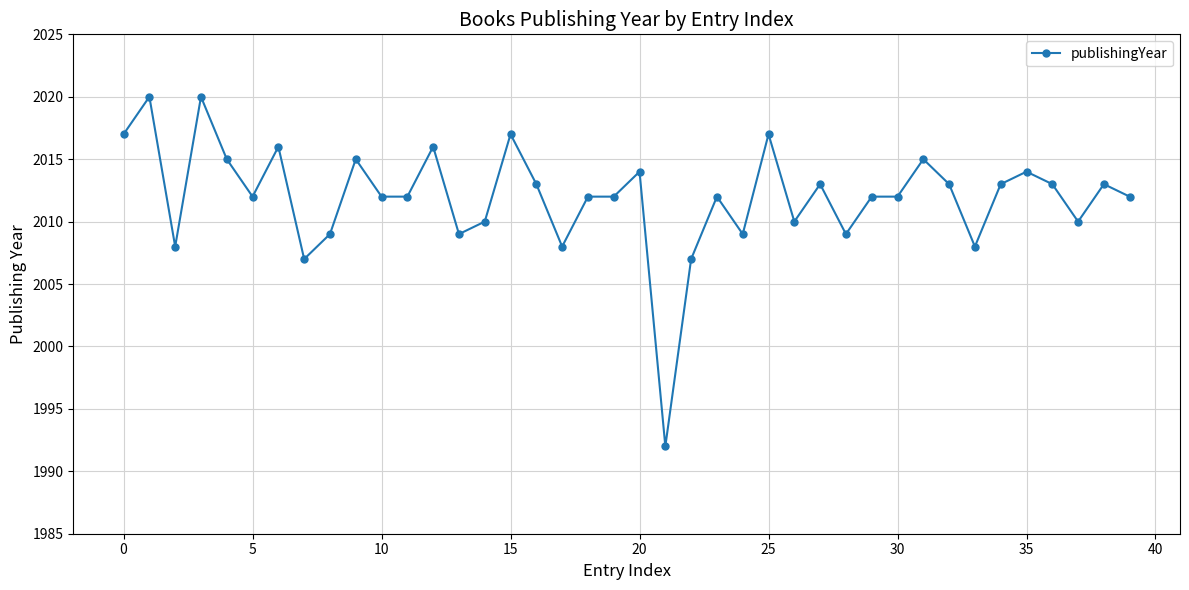

True or false: the data has more than 2 interior local peaks.

True